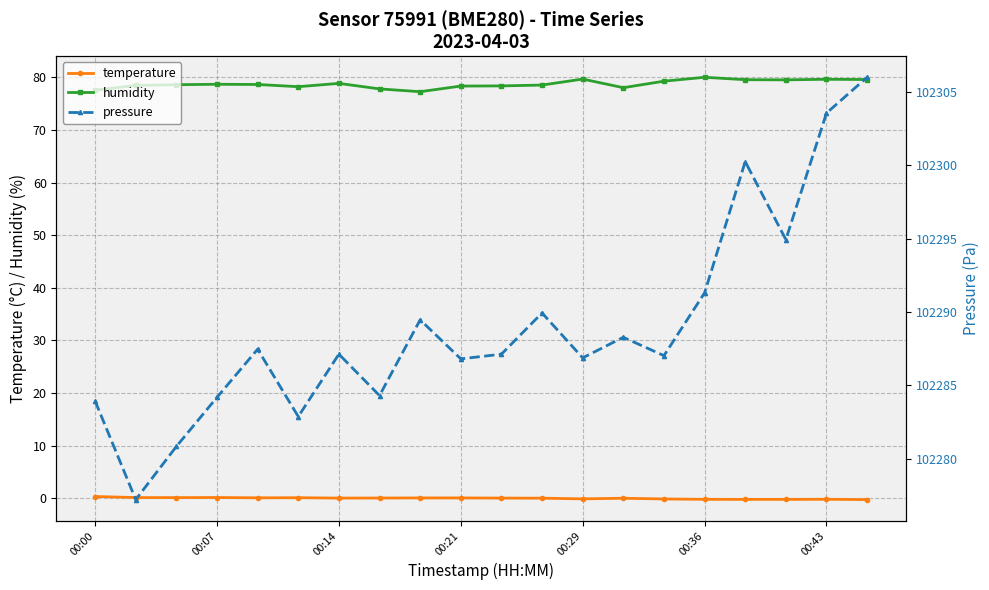

True or false: temperature and humidity cross at least once.

False